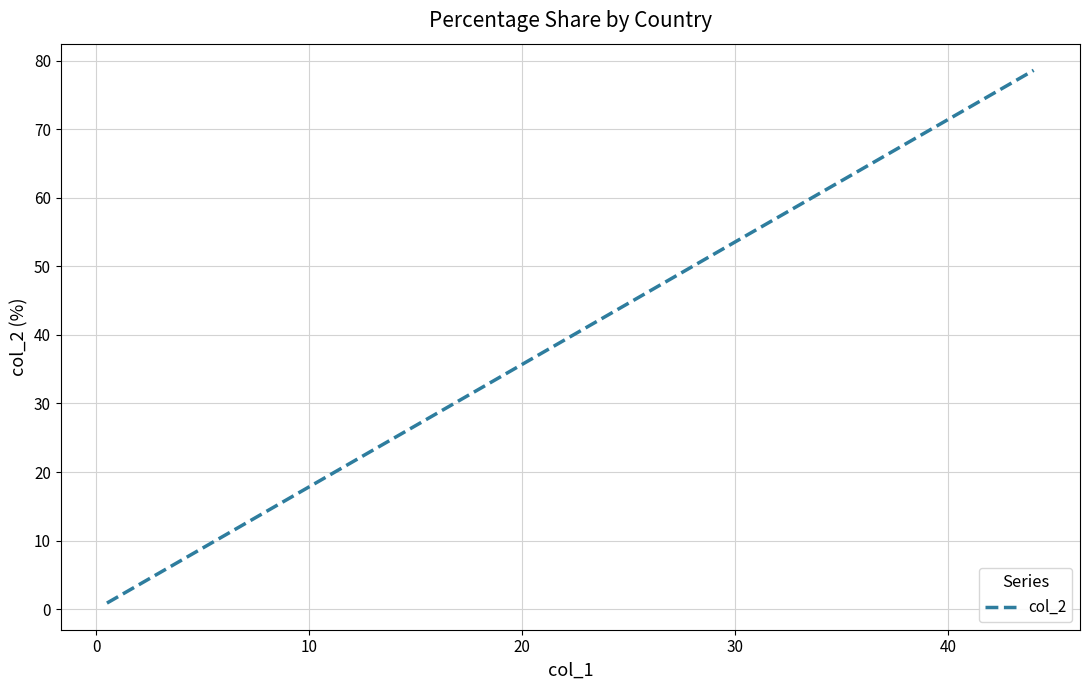

What is the greatest value displayed?

78.6